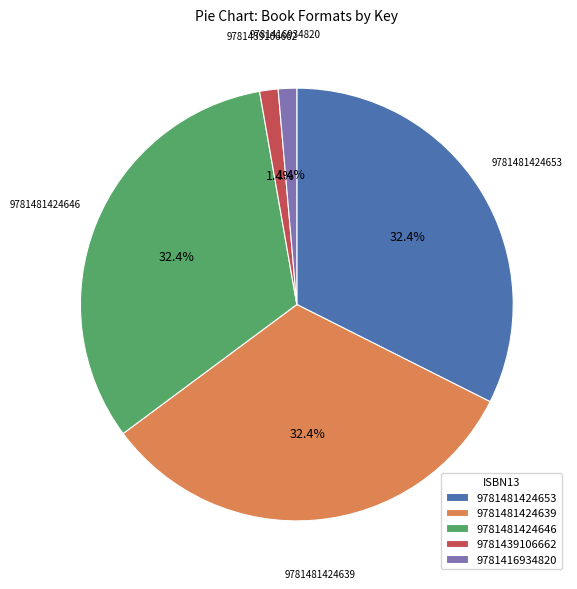

Is it true that 9781481424639 is 46% of the pie?

False